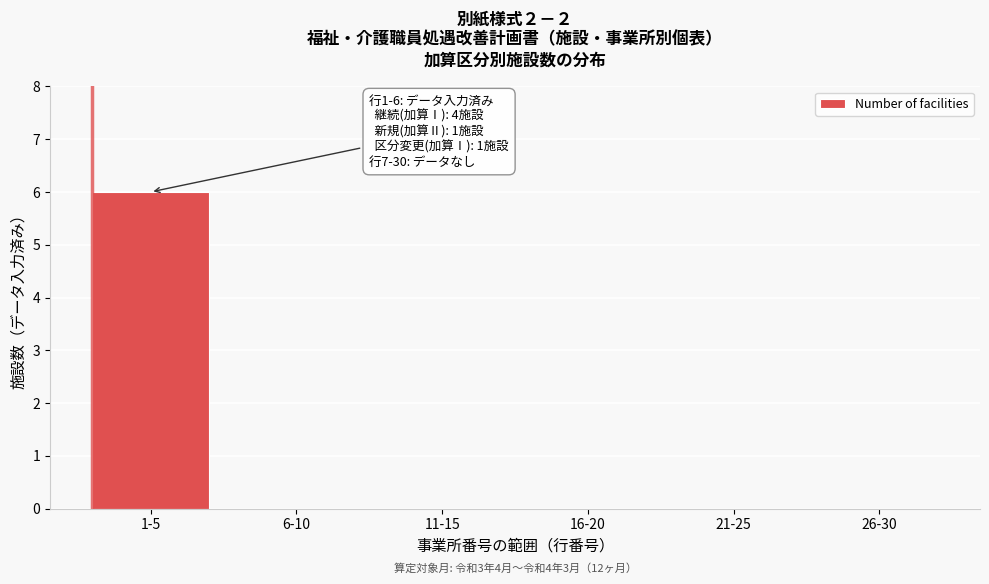

Reading left to right, transcribe all the data shown in this chart.

1-5=6	6-10=0	11-15=0	16-20=0	21-25=0	26-30=0